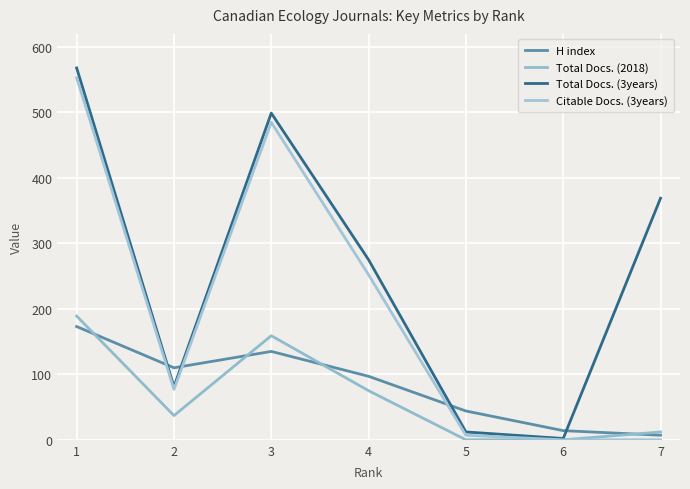

Does the chart have visible grid lines?

Yes